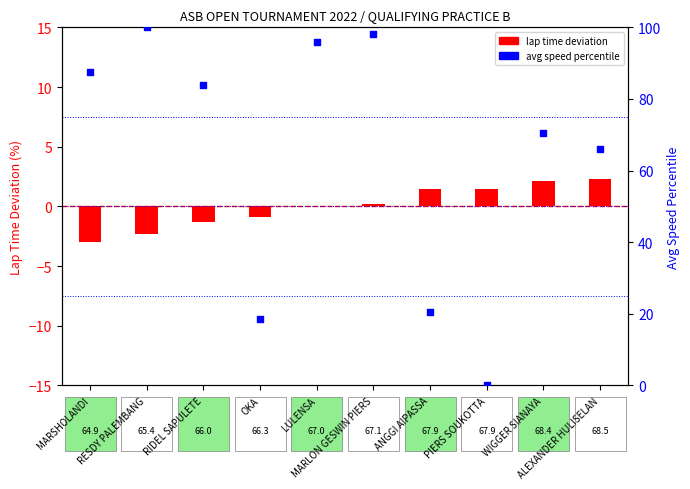

What is the change in value from OKA to ALEXANDER HULISELAN?

+47.4